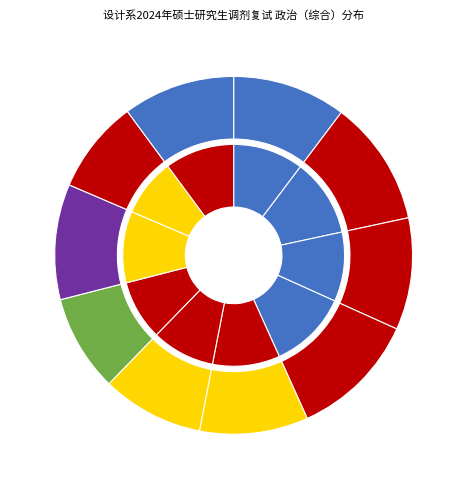

Is there a majority slice in this chart?

No